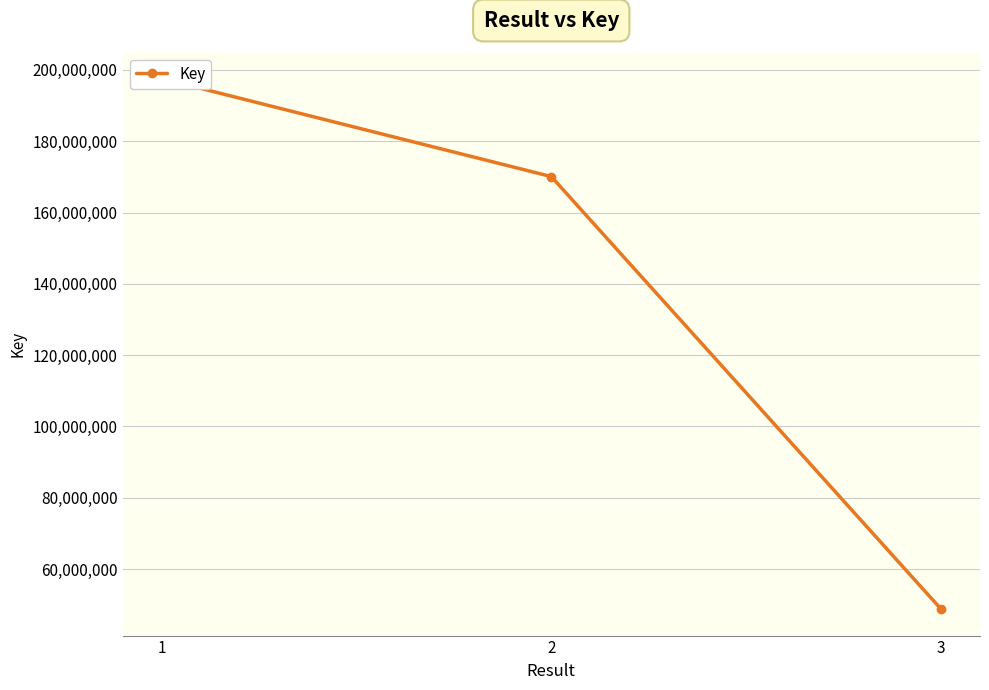

How many lines are shown in the chart?

1